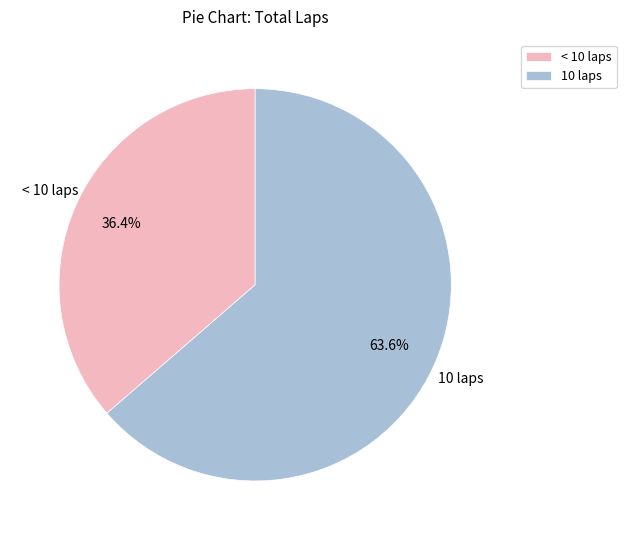

Do 10 laps and < 10 laps together represent more than half of the pie?

Yes